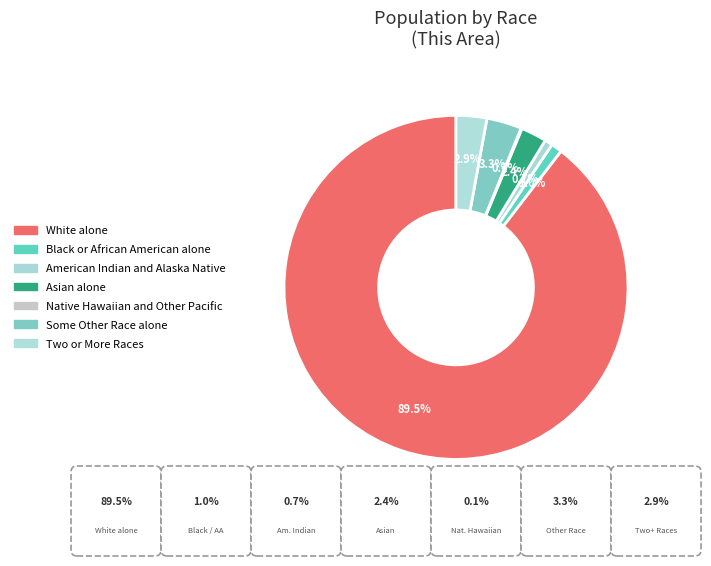

Which has a higher value, Asian alone or Black or African American alone?

Asian alone